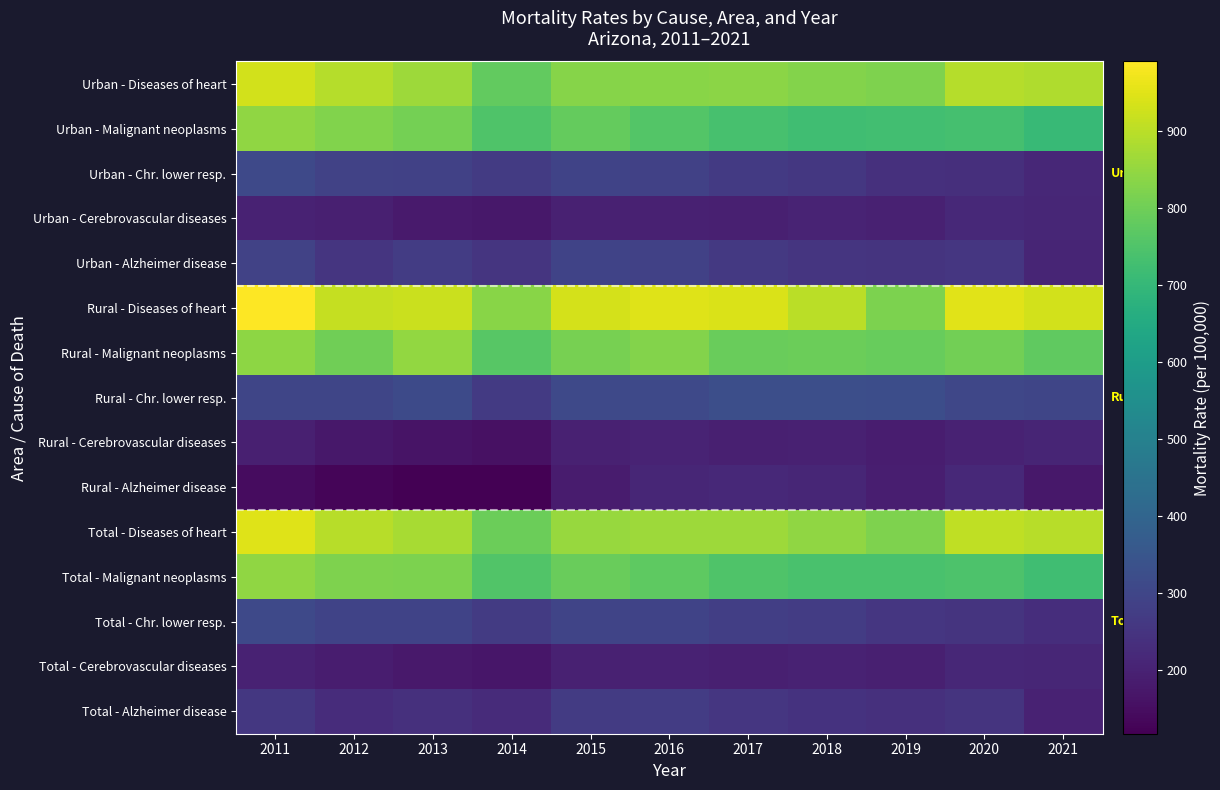

What is the total value across all series at 2011?

7610.9